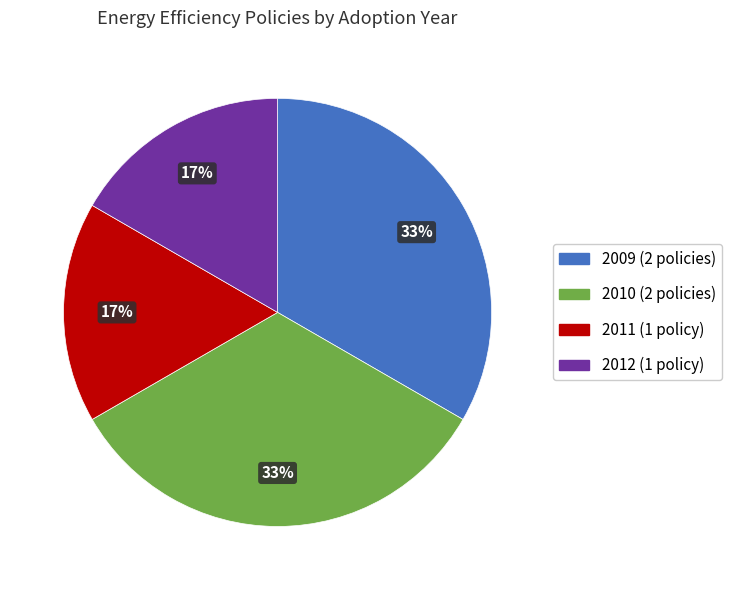

Does any single category account for the majority?

No